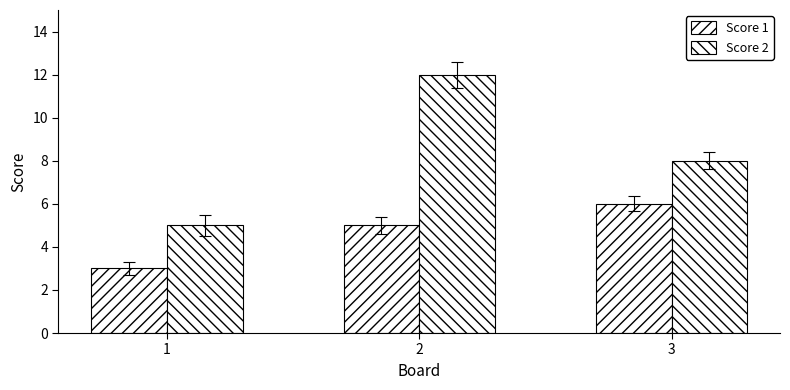

What is the maximum value for Score 1?

6